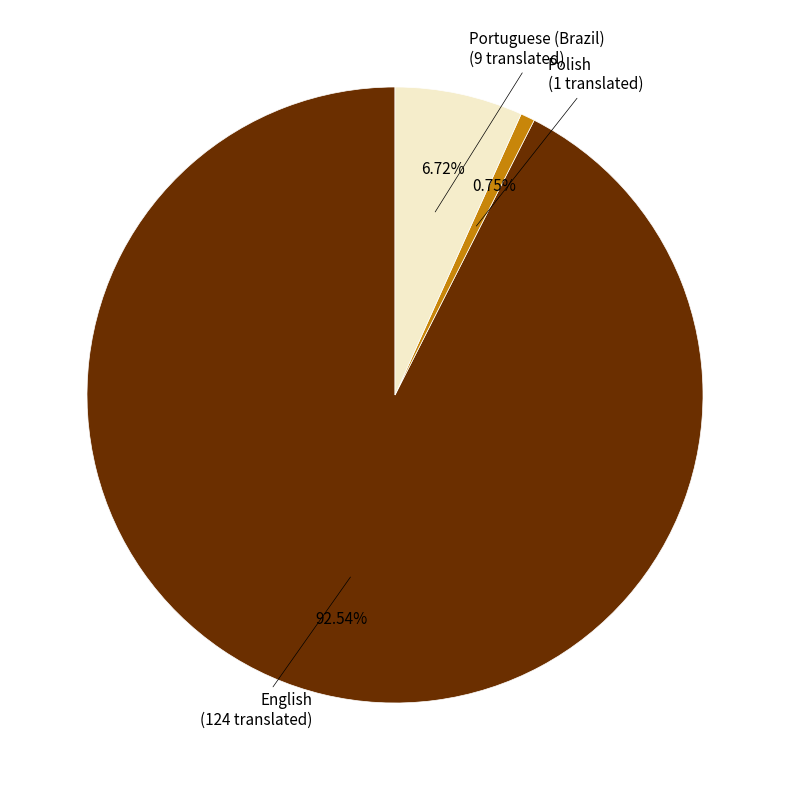

How many slices are in this pie chart?

3